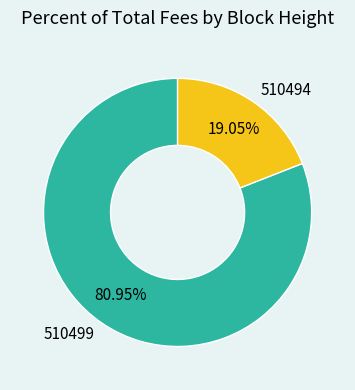

Count the number of slices in the pie.

2